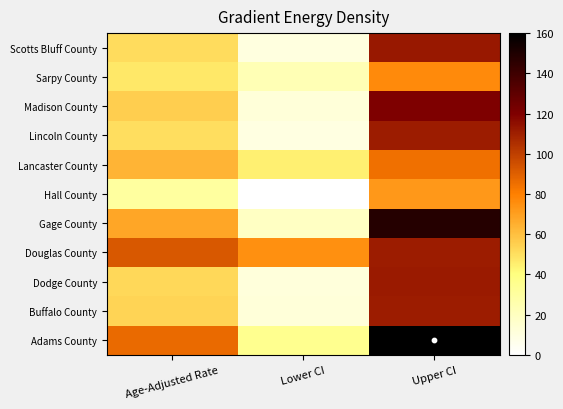

How many data points does each series have?

3